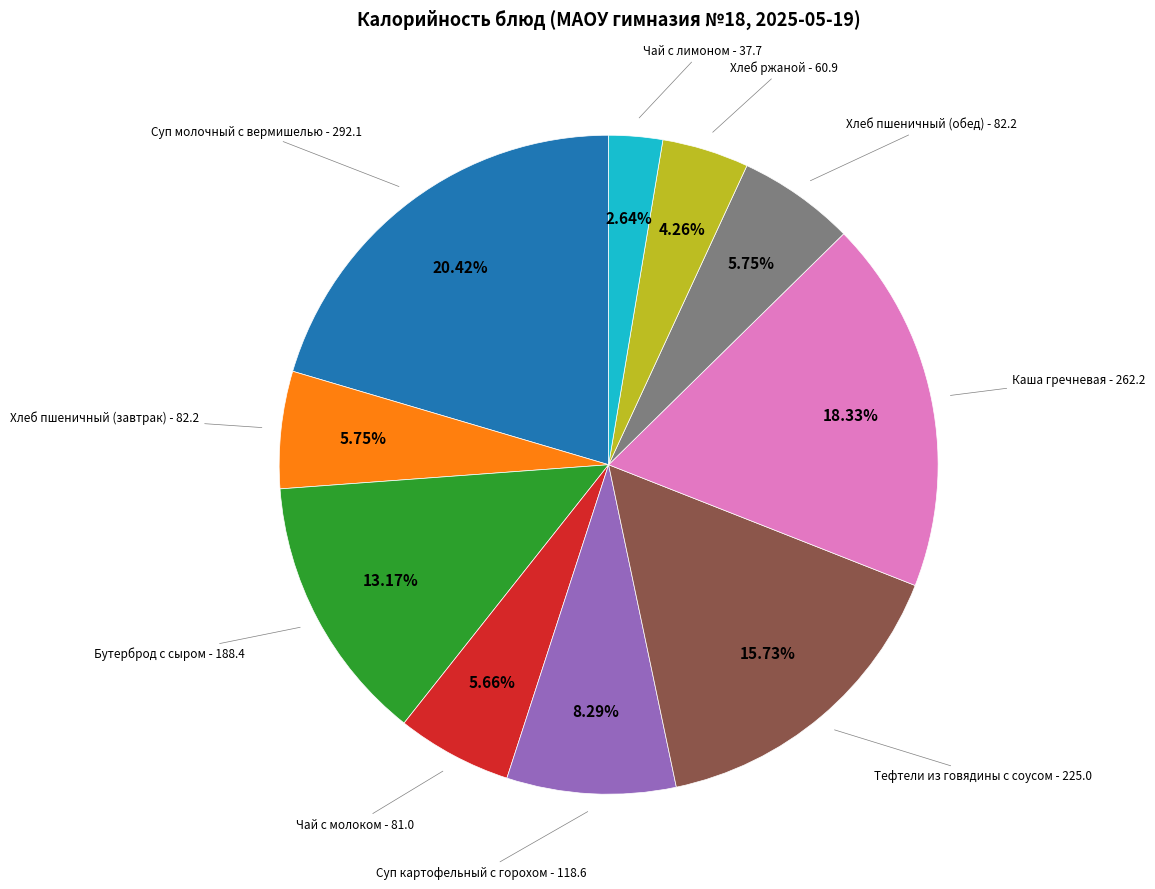

Is there any slice that represents more than half of the pie?

No